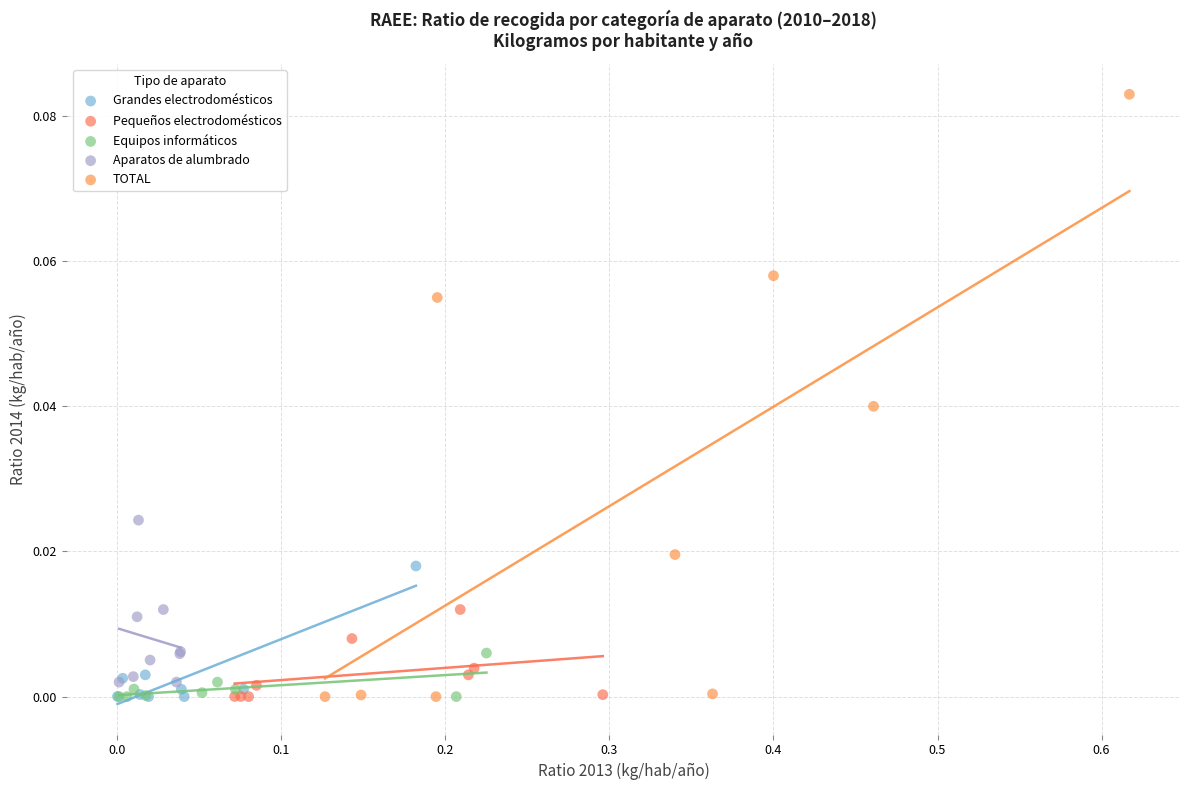

Which series reaches the maximum Y coordinate?

TOTAL